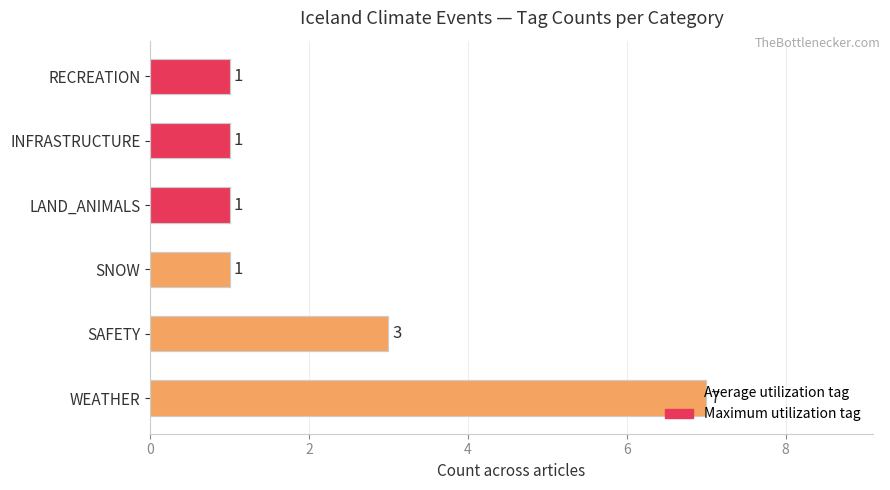

Is the value of Maximum (tag present) at 4 greater than the value of Average (tag present) at 0?

No